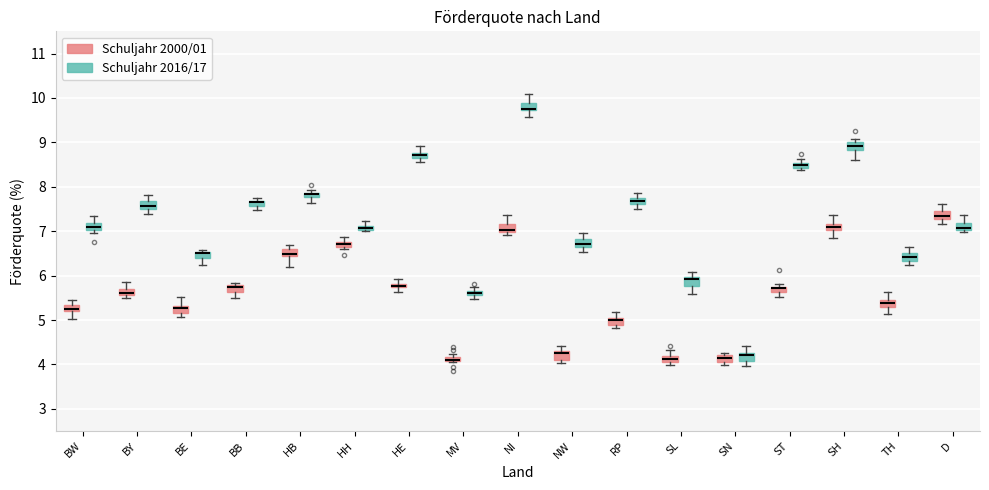

Where does the upper whisker of the box for RP (Schuljahr 2000/01) end on the y-axis? The values are not printed on the chart, so give them approximately, as read against the axis.

5.2